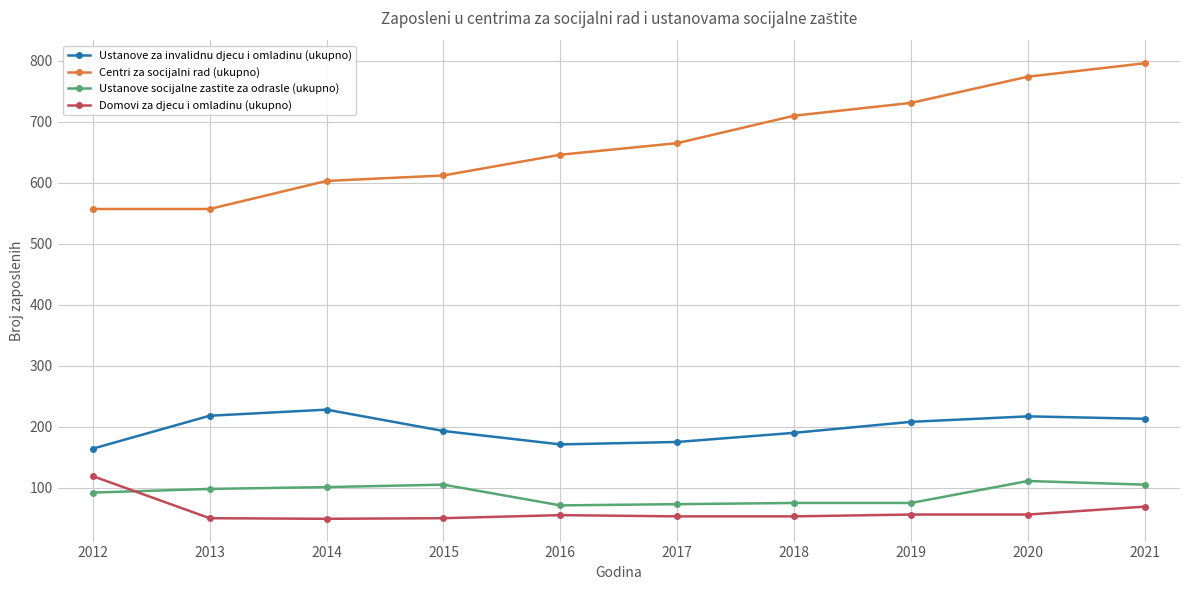

Does the chart display data point markers on the line(s)?

Yes